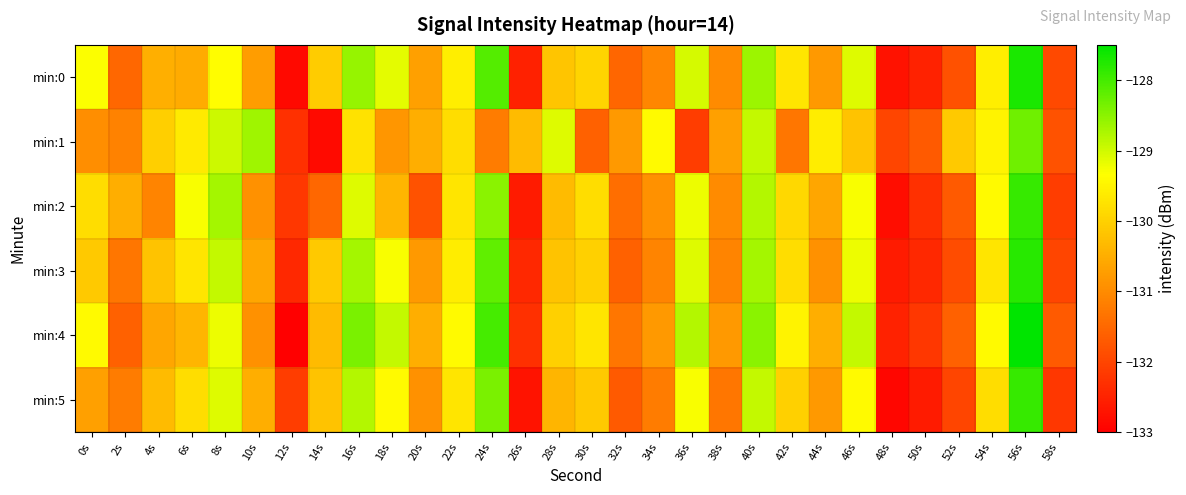

Which series has the widest spread of values?

min:4